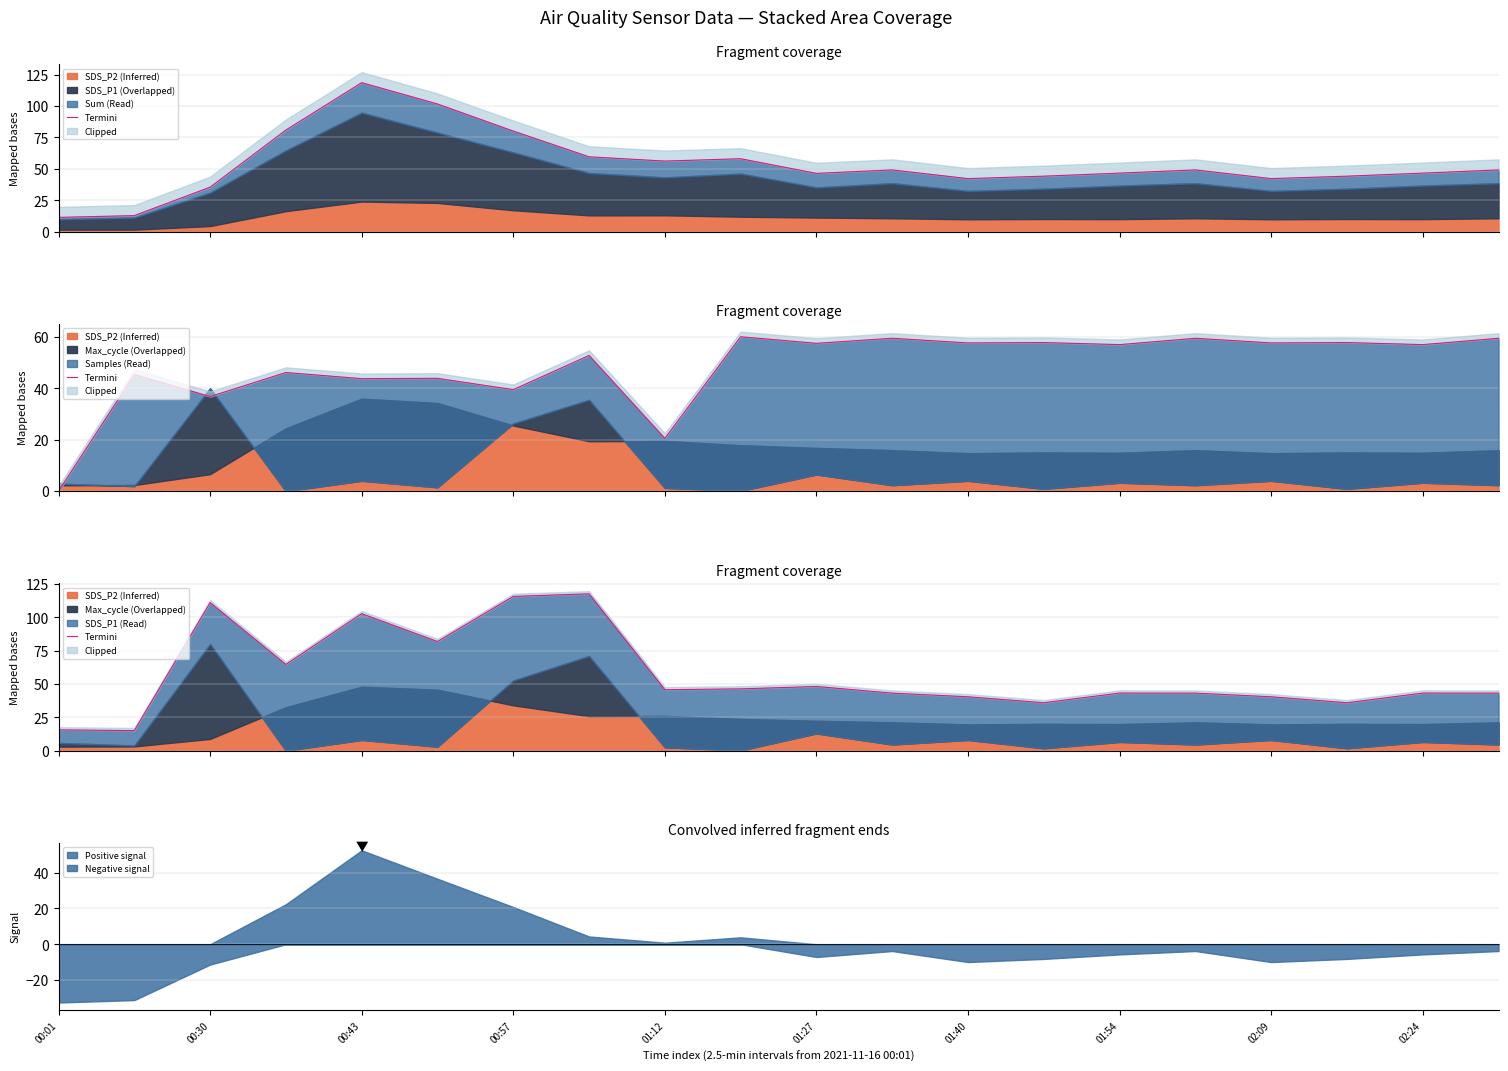

Is it true that Positive signal equals 52.4 at 00:43?

True